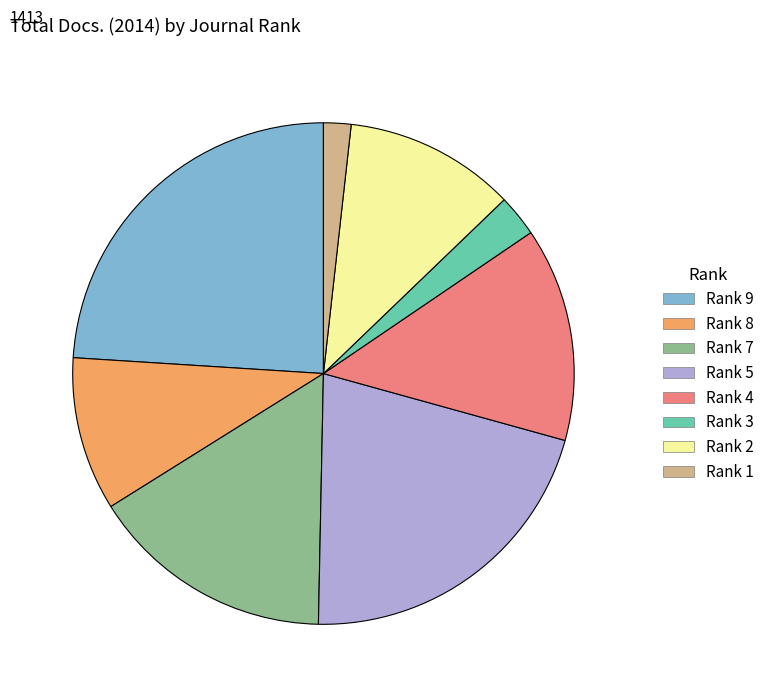

Approximately how many times larger is the value at Rank 7 compared to Rank 2?

1.4